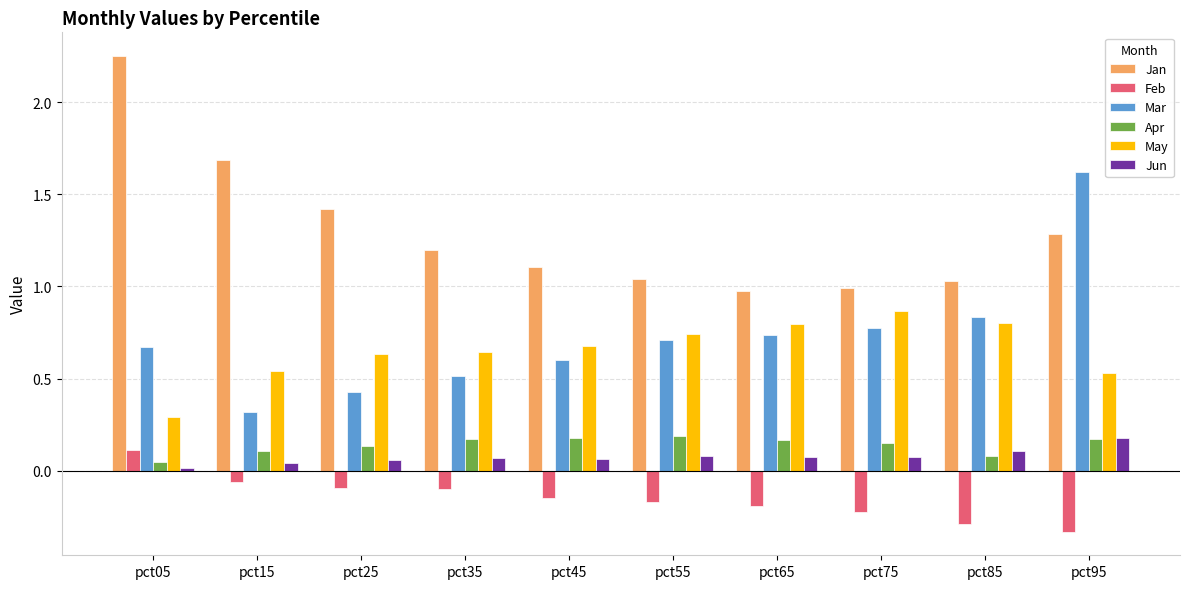

At which label does Feb reach its peak?

pct05